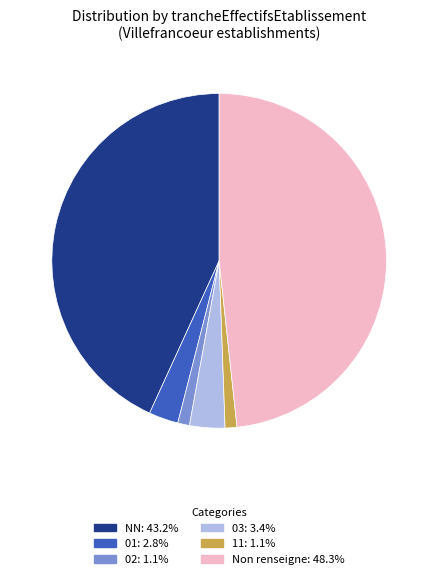

What is the ratio of the value at NN: 43.2% to the value at 02: 1.1%?

38.0